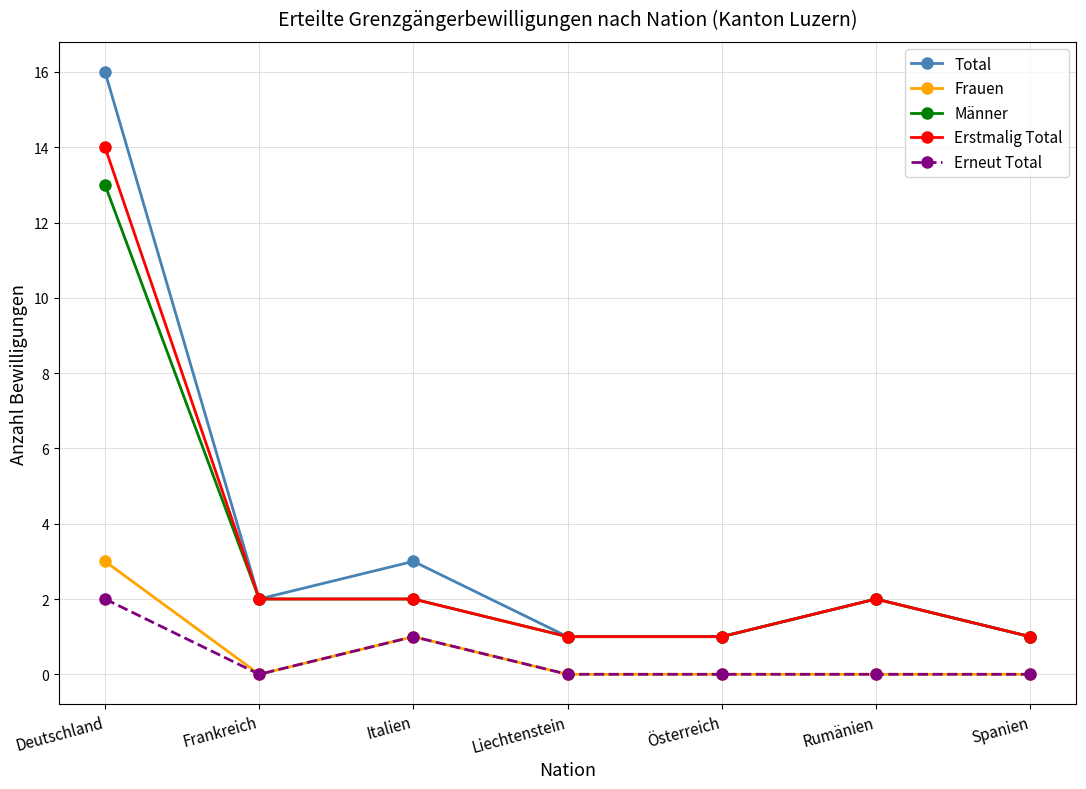

Rank the series by their maximum value, from highest to lowest.

Total, Erstmalig Total, Männer, Frauen, Erneut Total